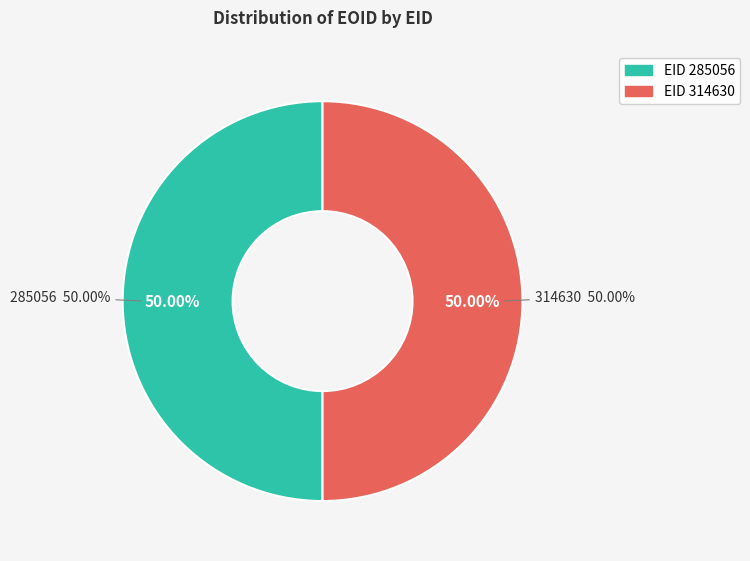

Does any single category account for the majority?

Yes